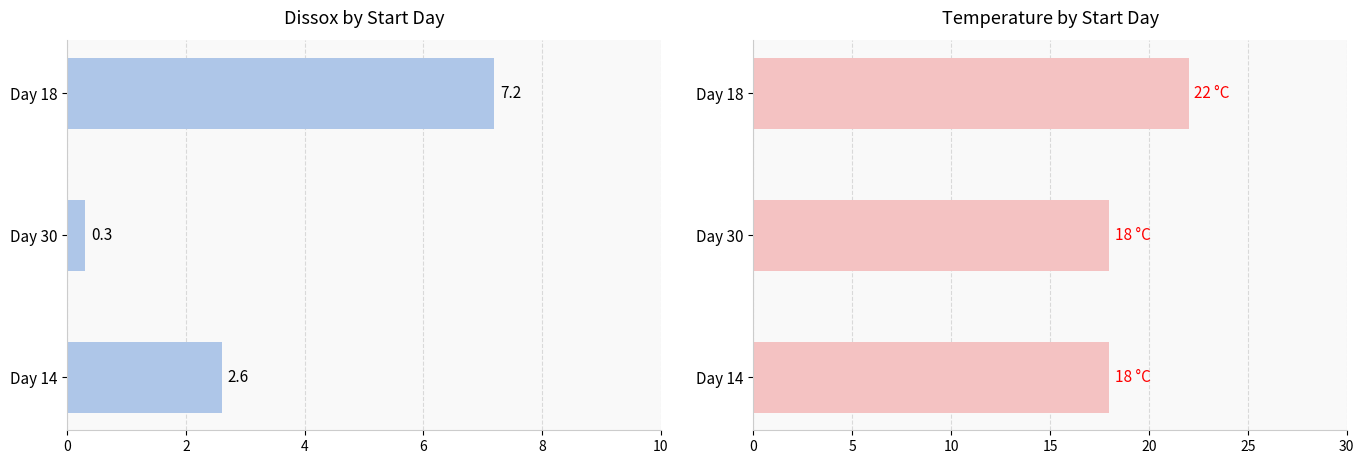

Rank the series at Day 18 from lowest to highest value.

Dissox, Temperature